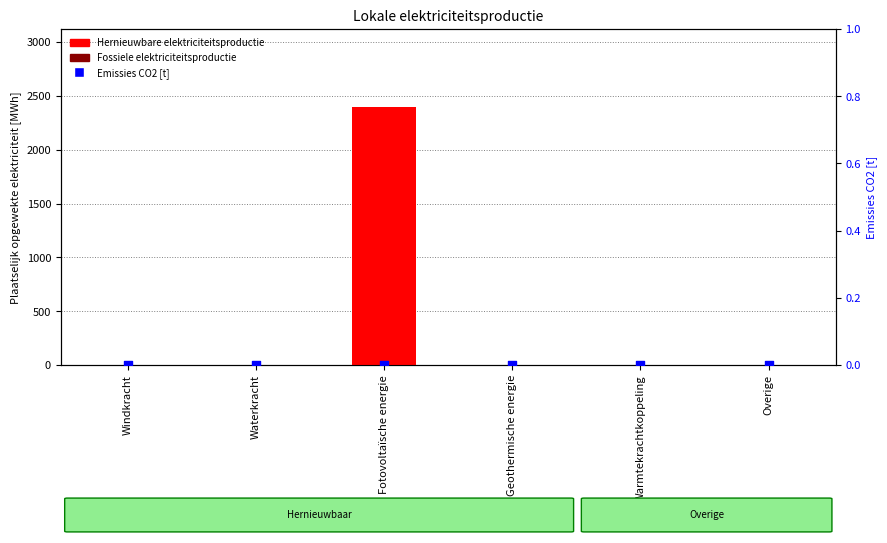

At how many categories does at least one series exceed 932?

1